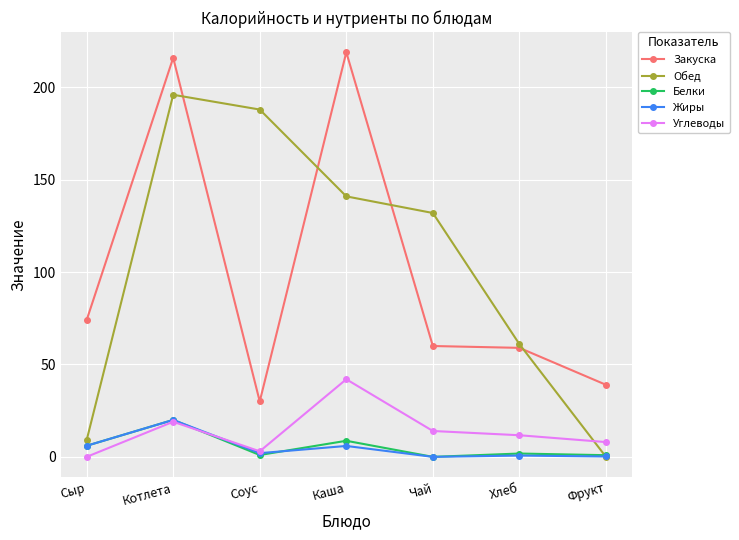

What is the label of the 3rd point from the right?

Чай